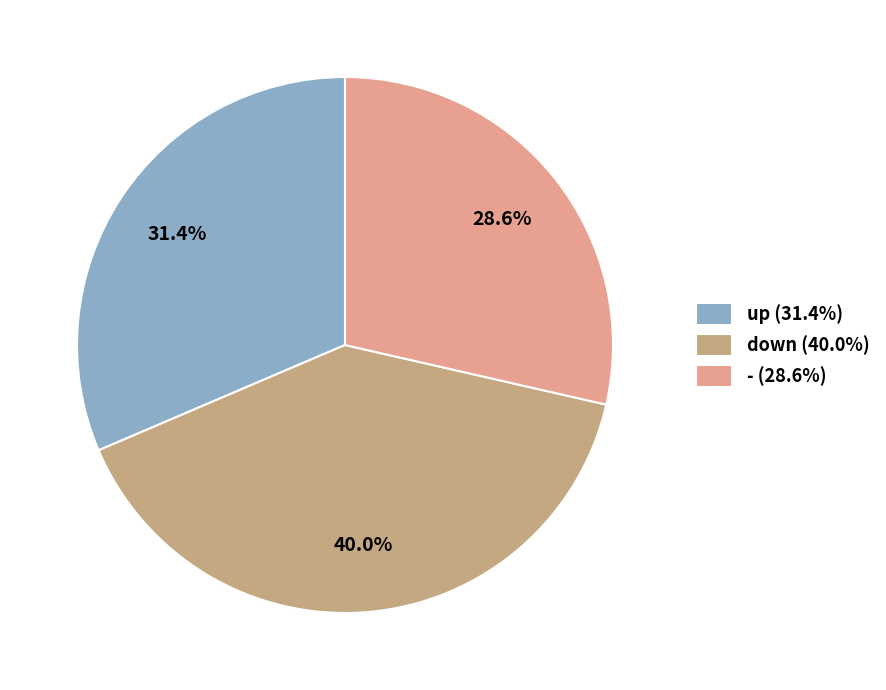

Do down and - together represent more than half of the pie?

Yes